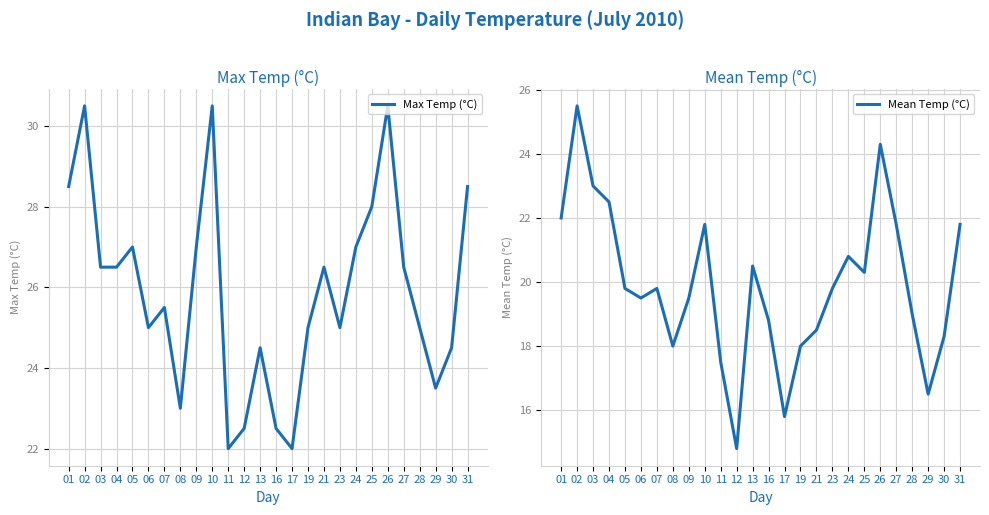

Reading left to right, extract all data points from this chart.

Max Temp (°C): 28.5	30.5	26.5	26.5	27.0	25.0	25.5	23.0	27.0	30.5	22.0	22.5	24.5	22.5	22.0	25.0	26.5	25.0	27.0	28.0	30.5	26.5	25.0	23.5	24.5	28.5
Mean Temp (°C): 22.0	25.5	23.0	22.5	19.8	19.5	19.8	18.0	19.5	21.8	17.5	14.8	20.5	18.8	15.8	18.0	18.5	19.8	20.8	20.3	24.3	21.8	19.0	16.5	18.3	21.8